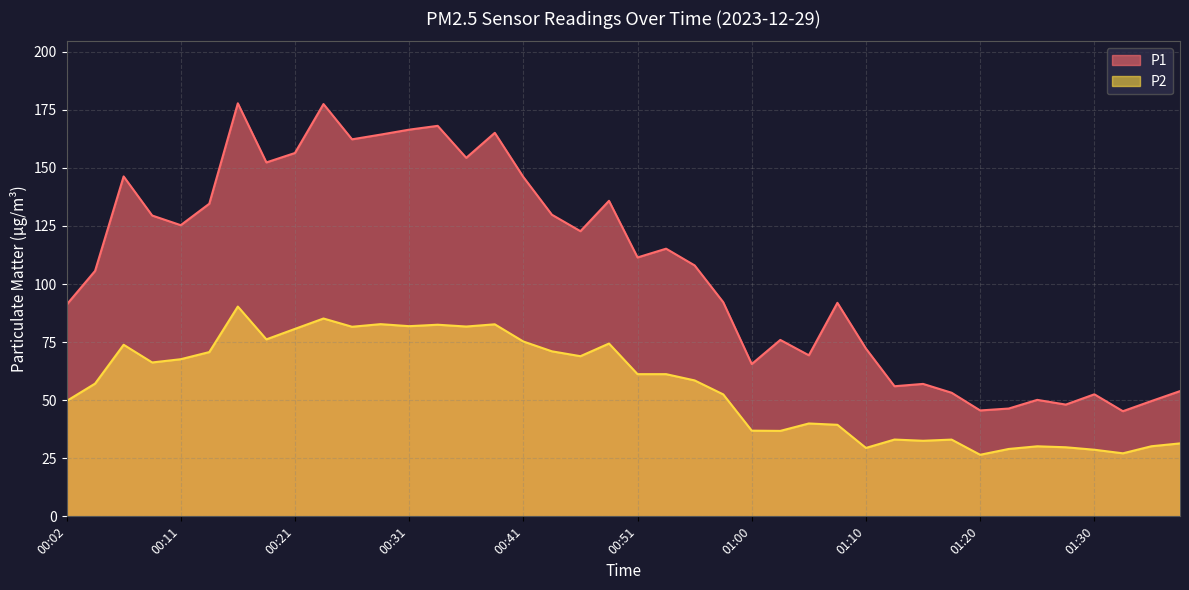

What are all the series names shown in the legend?

P1, P2